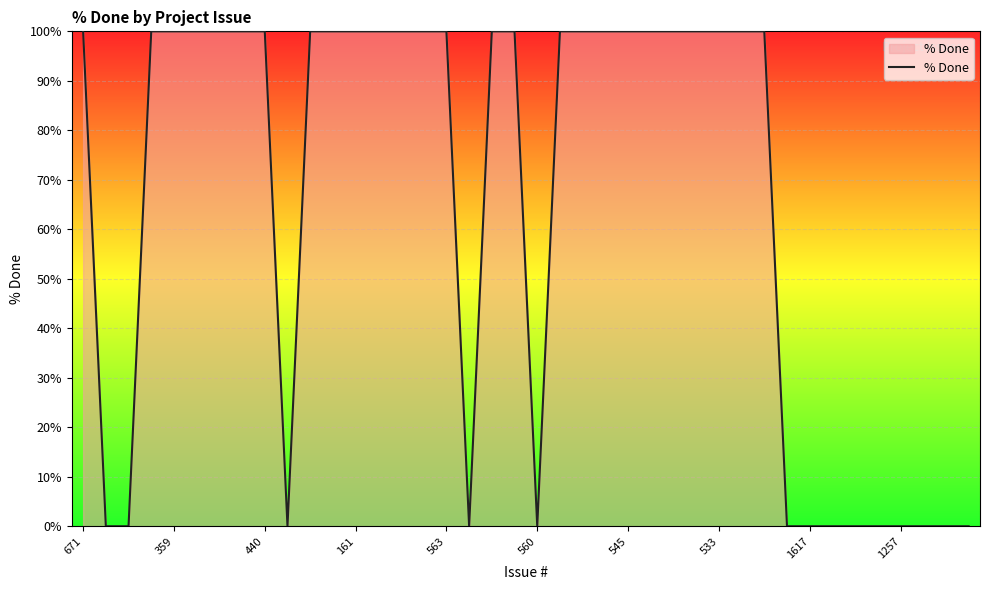

What is the greatest value displayed?

100